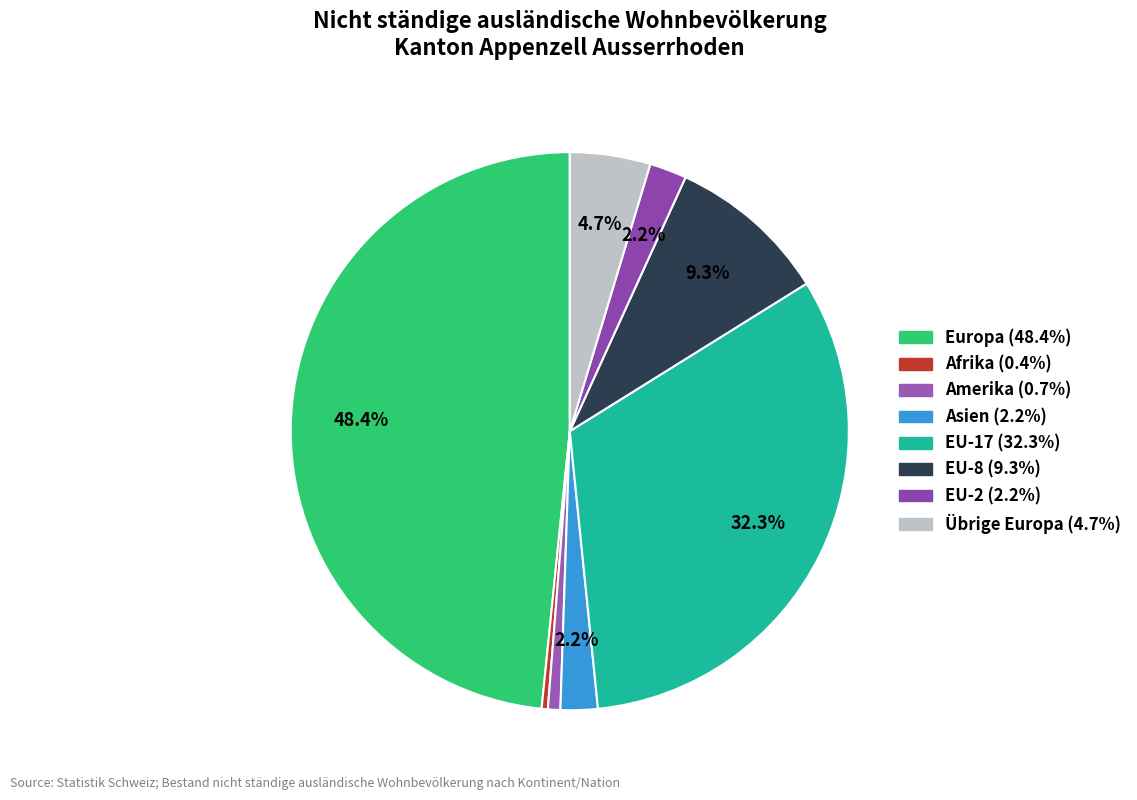

The EU-2 slice represents 2% of the pie. True or false?

True